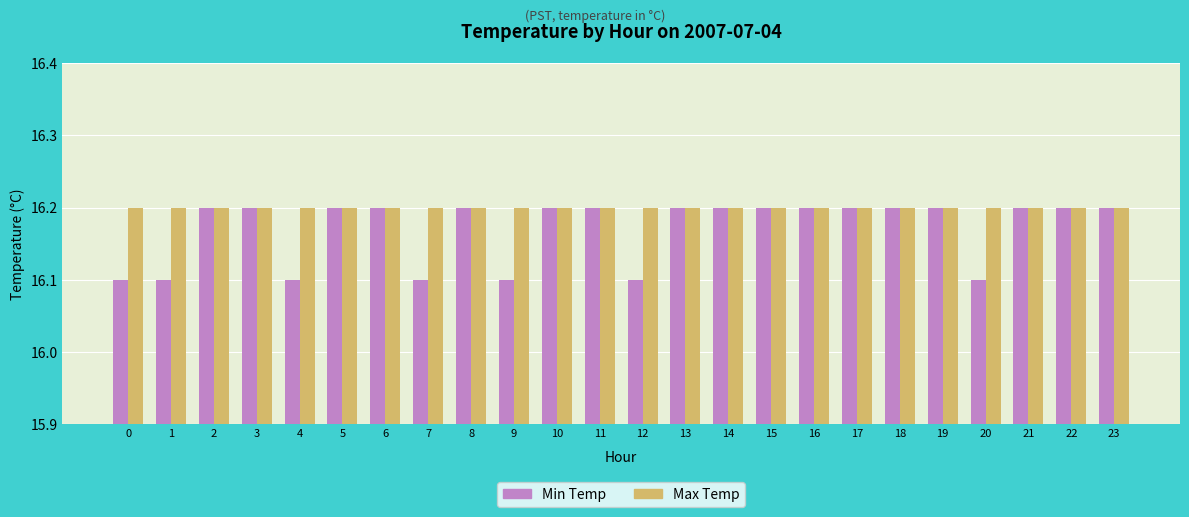

What are all the series names shown in the legend?

Min Temp, Max Temp